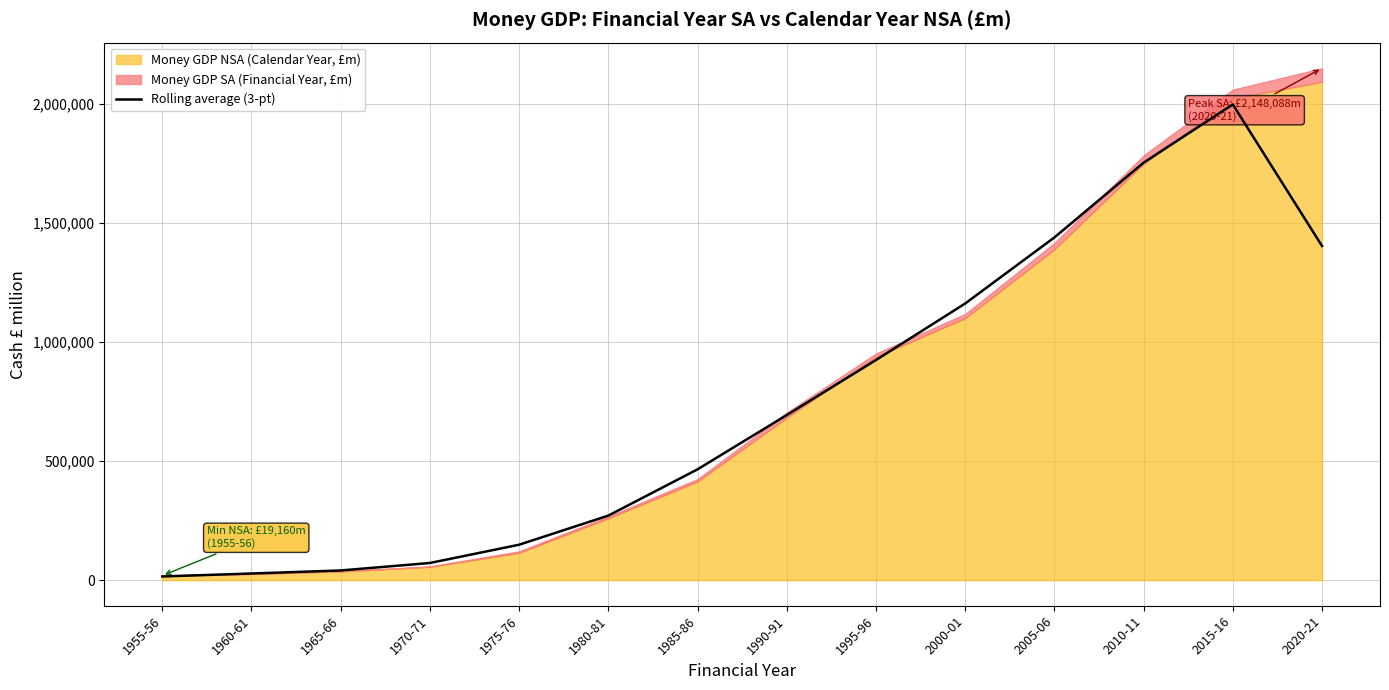

Is it true that the value at 1980-81 is 98948.9?

False